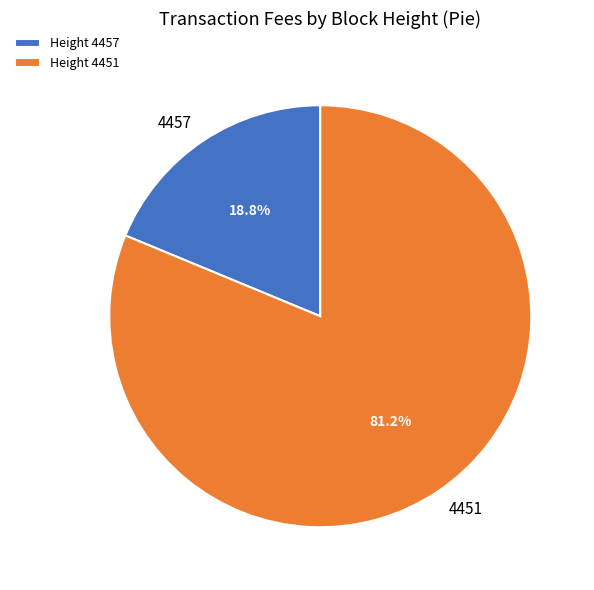

Which category has the smallest portion of the pie?

Height 4457